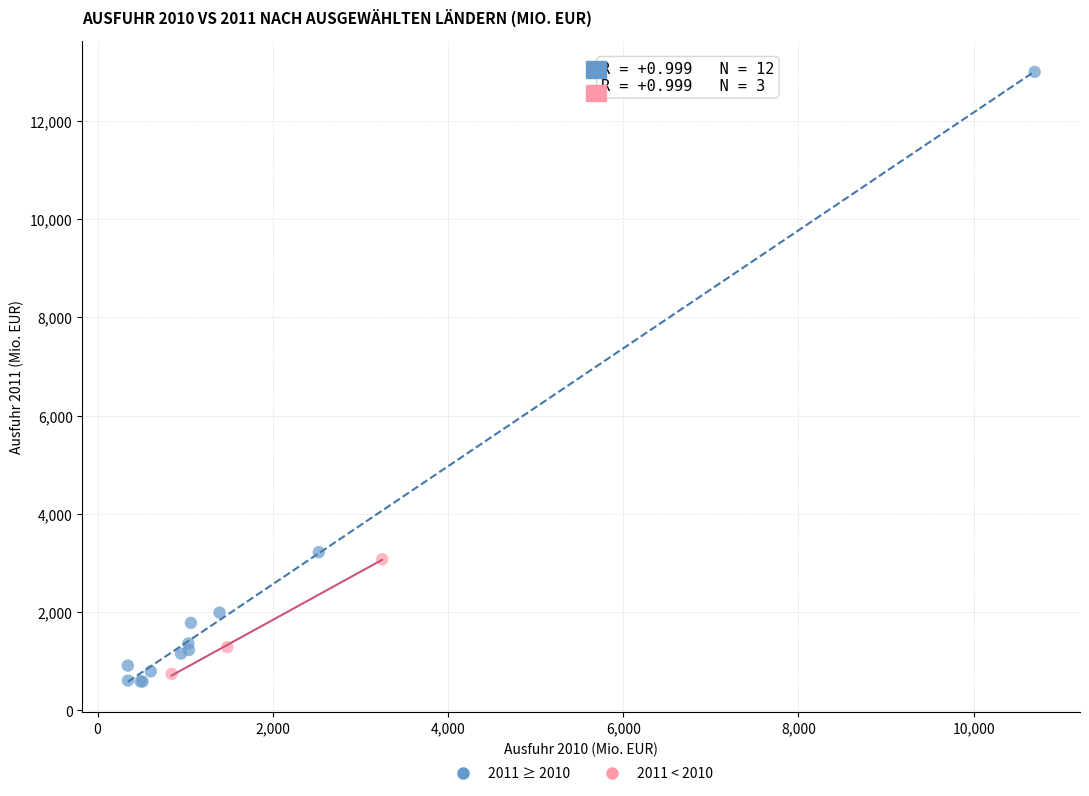

Which series has the widest spread of Y values?

2011 ≥ 2010